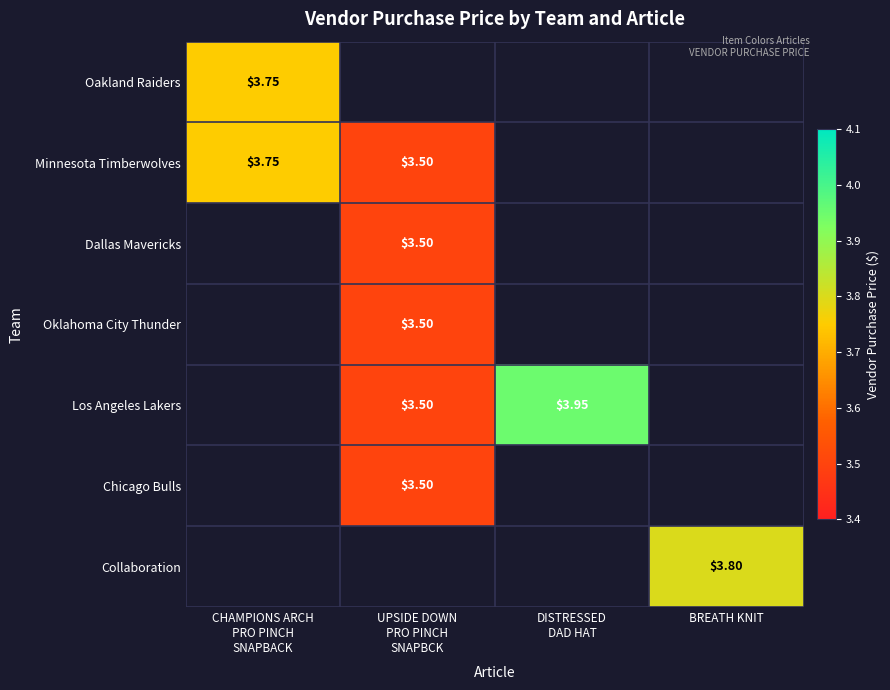

What is the maximum value shown in the chart?

4.0